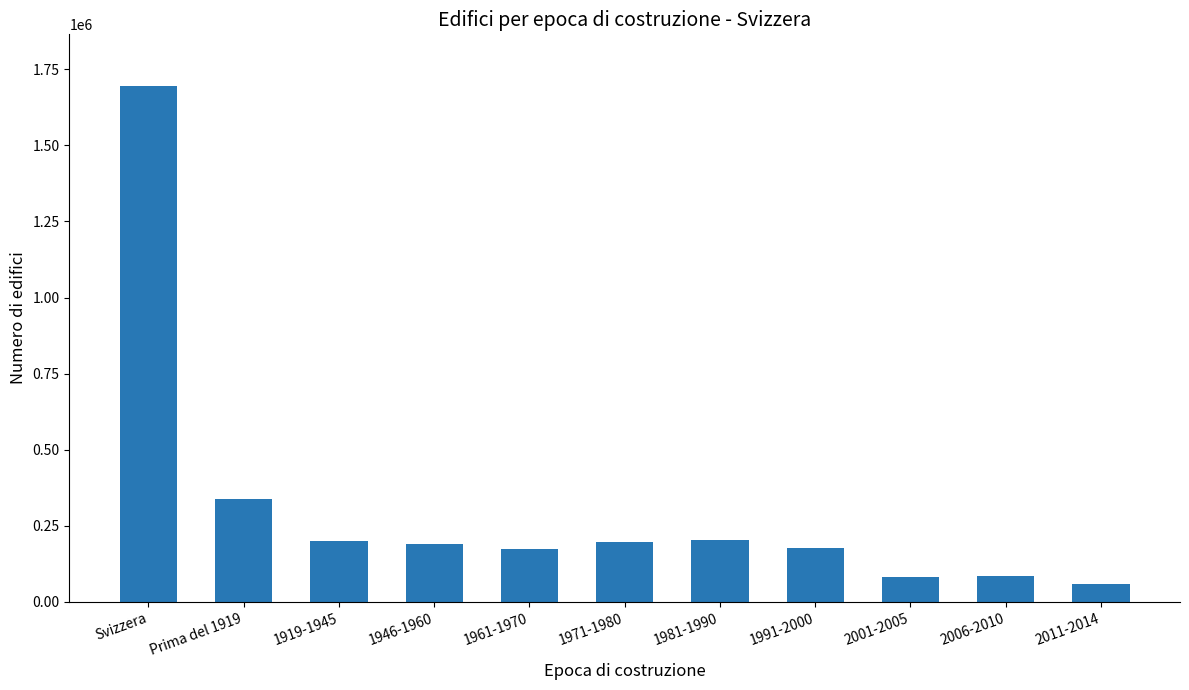

The value at Prima del 1919 is 71221. True or false?

False